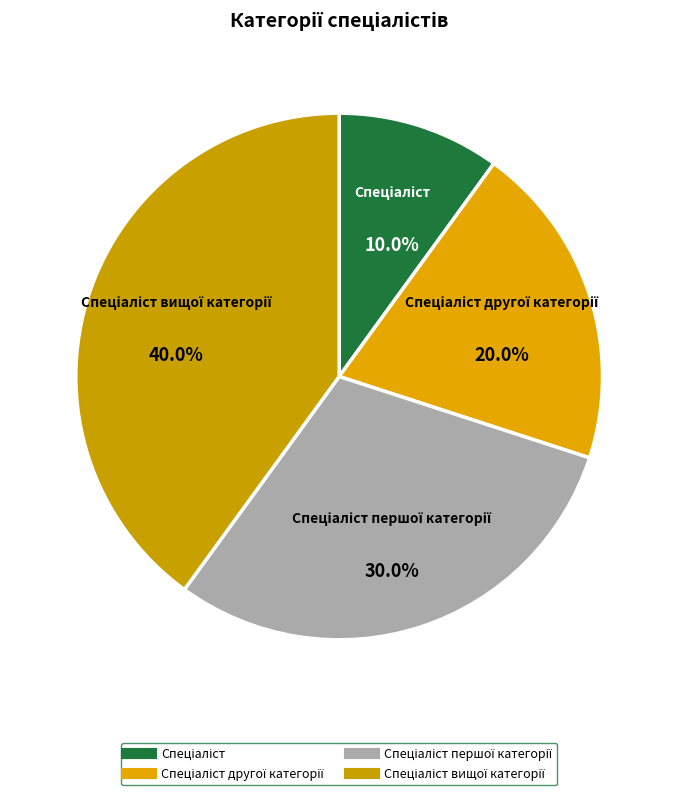

How many slices are in this pie chart?

4